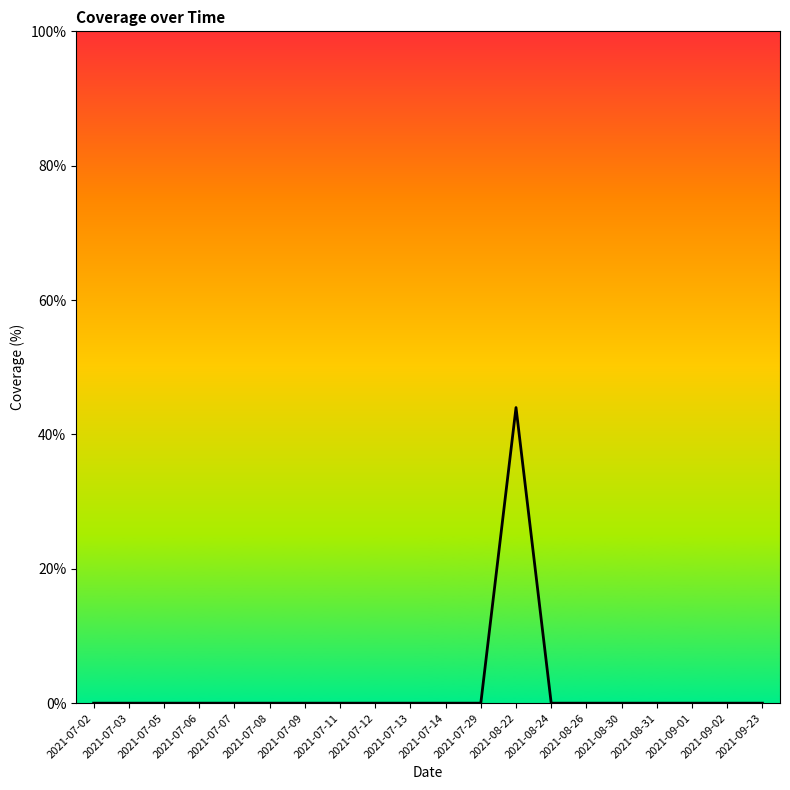

Which label corresponds to the largest value in the chart?

2021-08-22